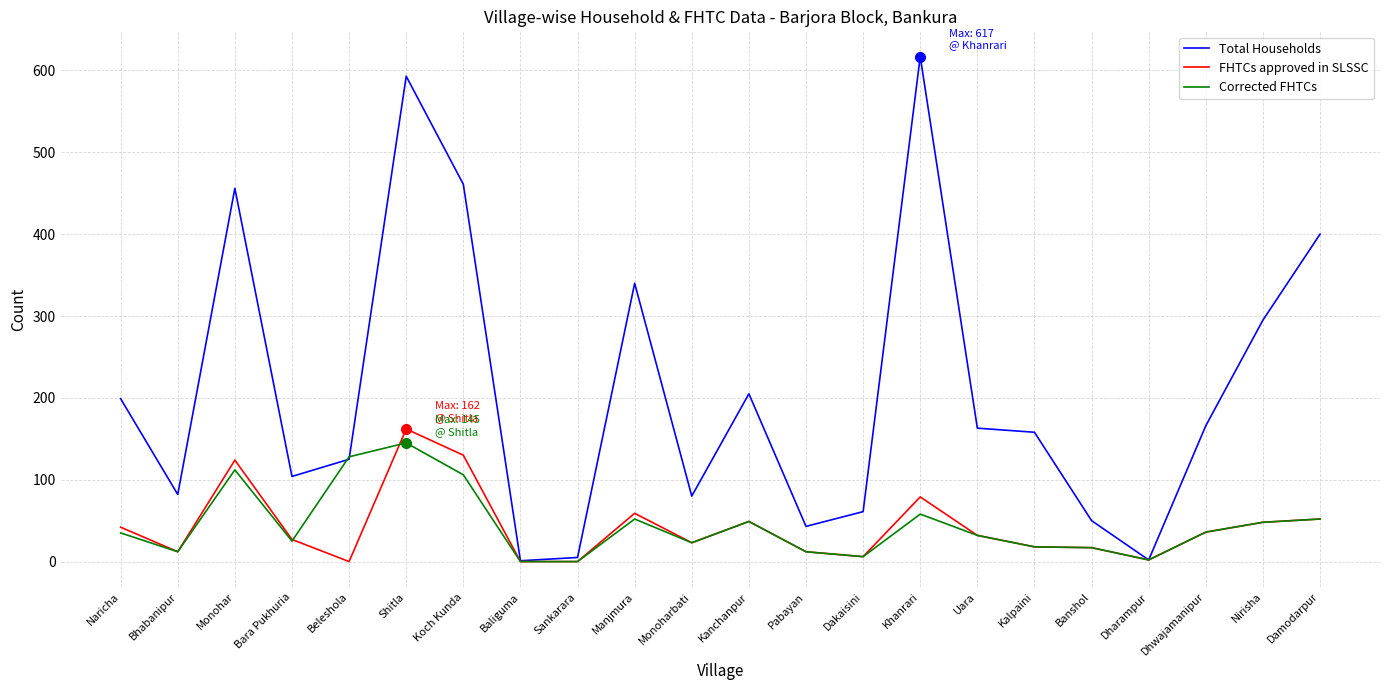

The value of Total Households at Dhwajamanipur is 111. True or false?

False